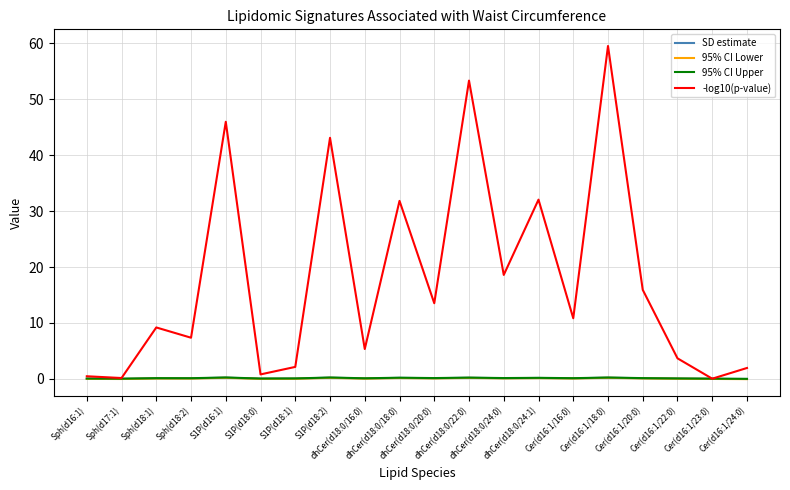

Which series has the widest spread of values?

-log10(p-value)